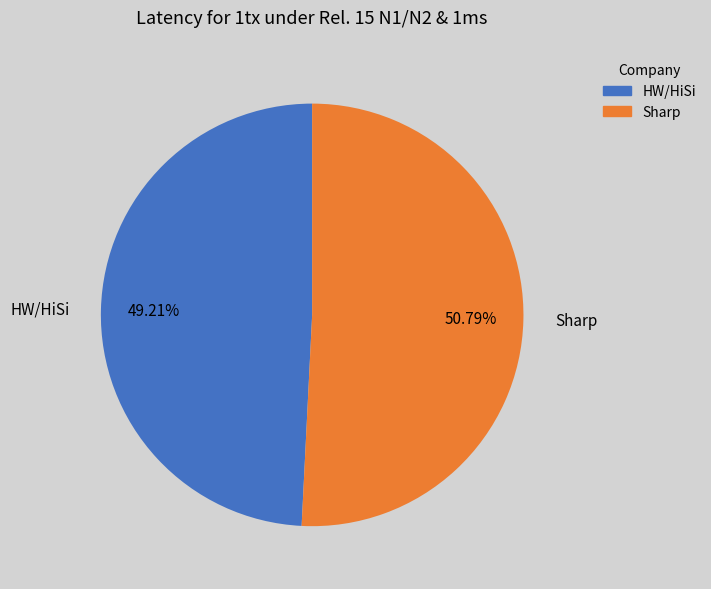

What portion of the pie excludes Sharp?

49.2%